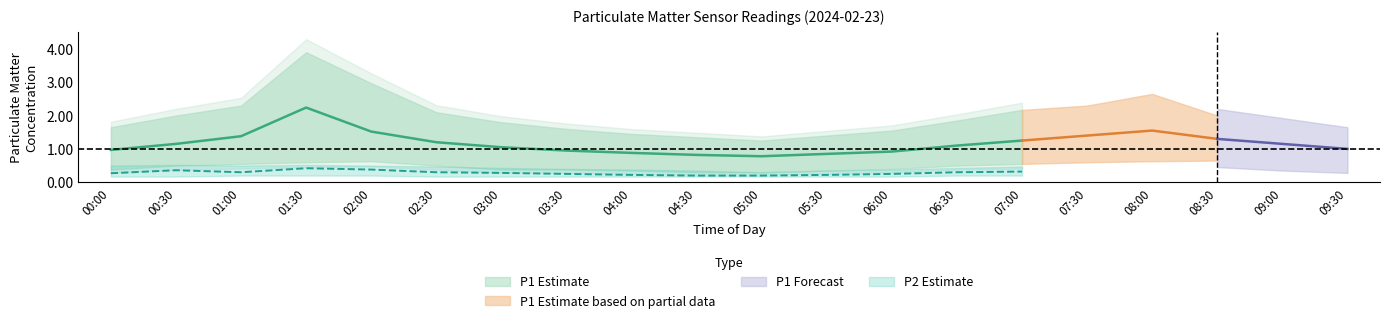

Which category has the highest value in the P1_mean series?

01:30